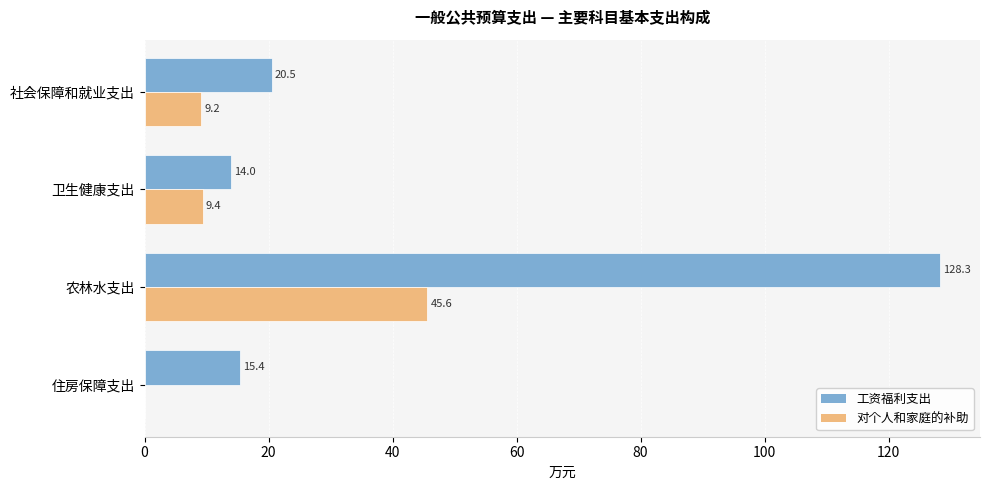

Which series has the largest range (max minus min)?

工资福利支出